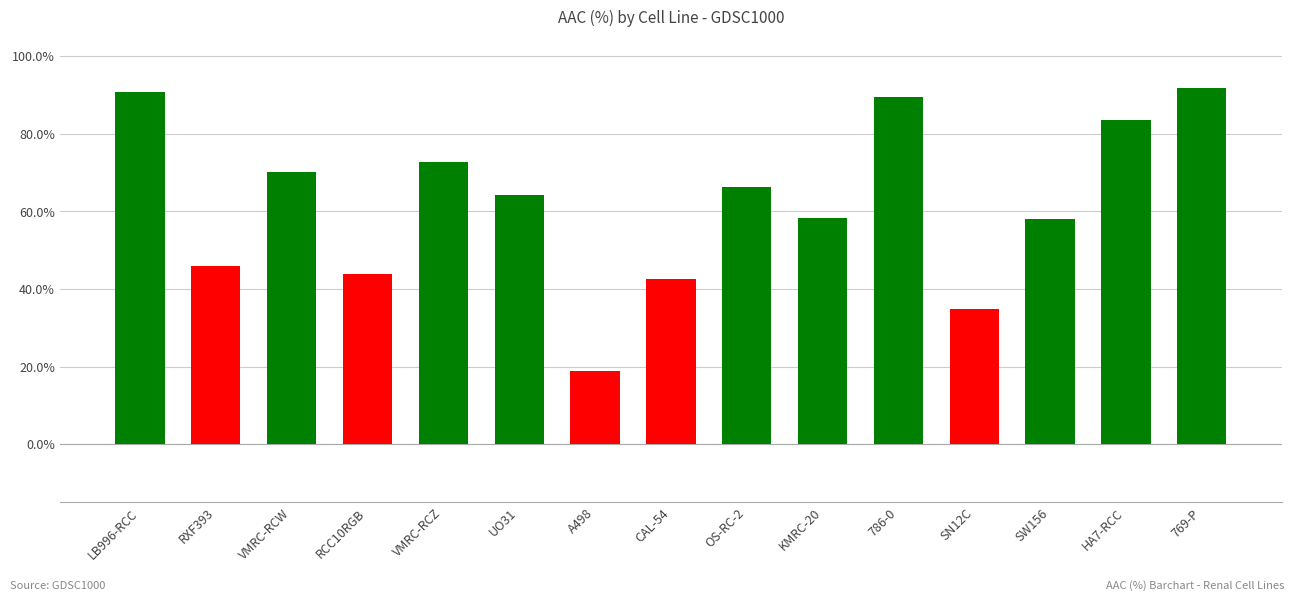

At which category does the chart reach its minimum across all series?

A498